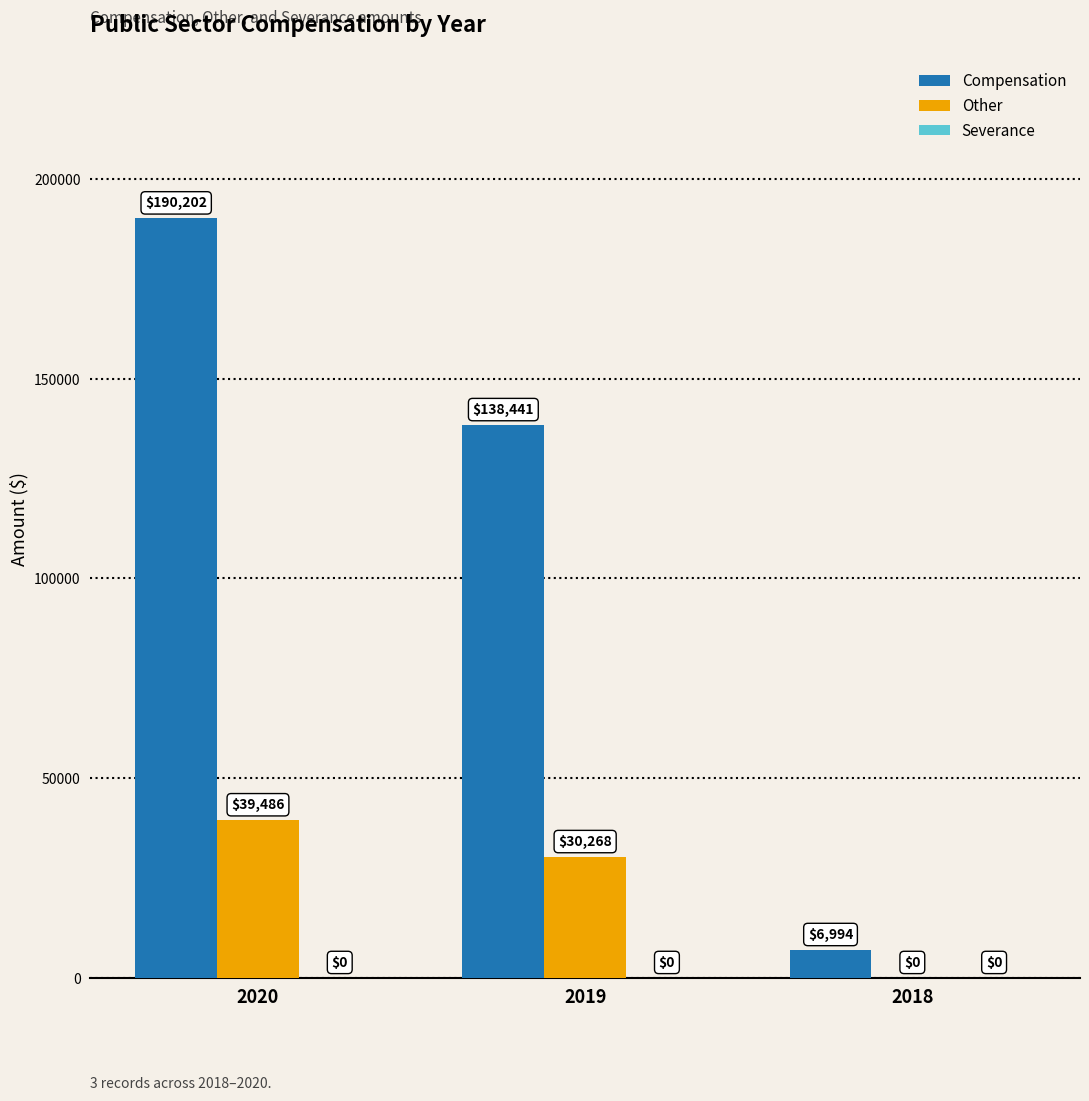

How many categories are shown in the chart?

3